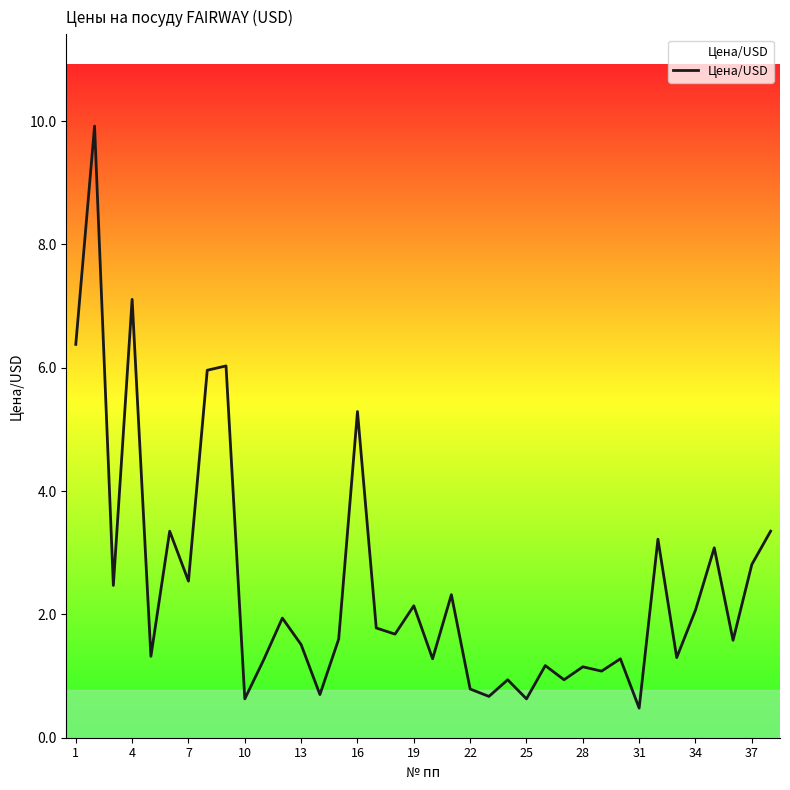

What is the maximum value shown in the chart?

9.9